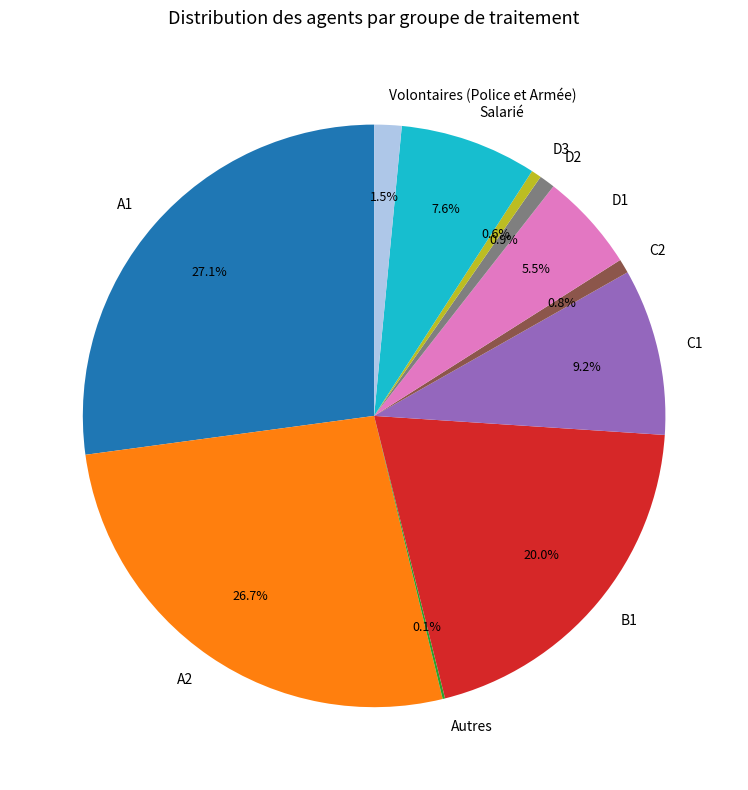

Does any single category account for the majority?

No